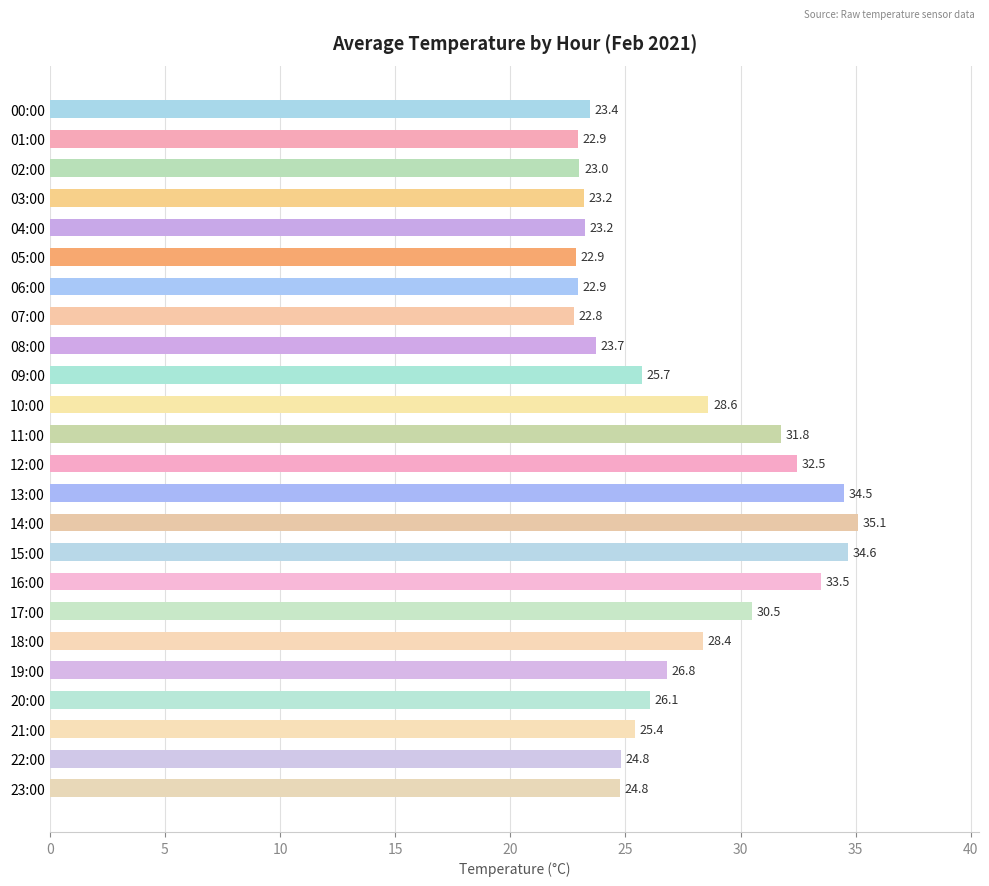

What is the greatest value displayed?

35.1